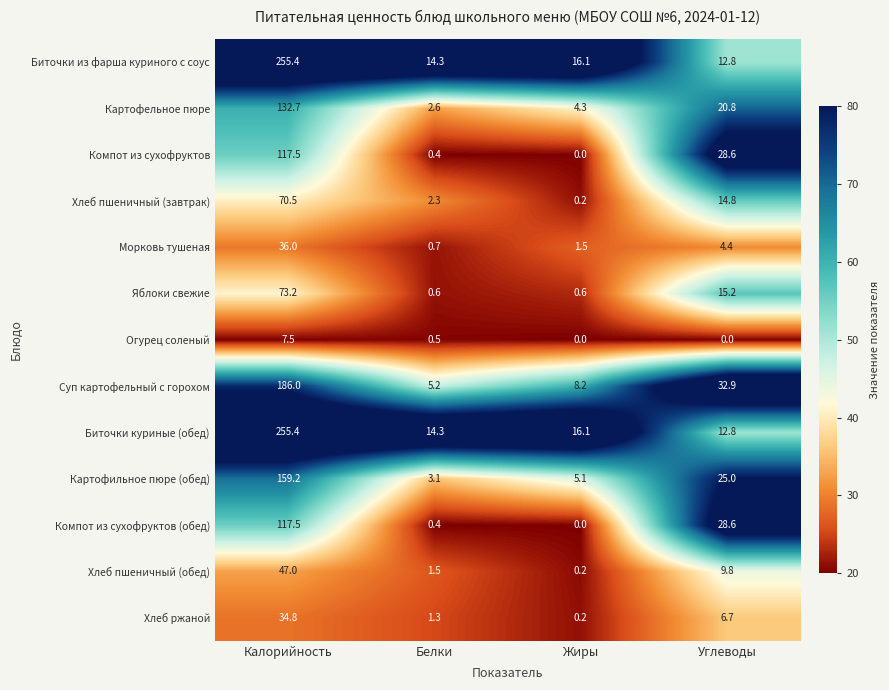

What is the sum of all Хлеб ржаной values?

43.0